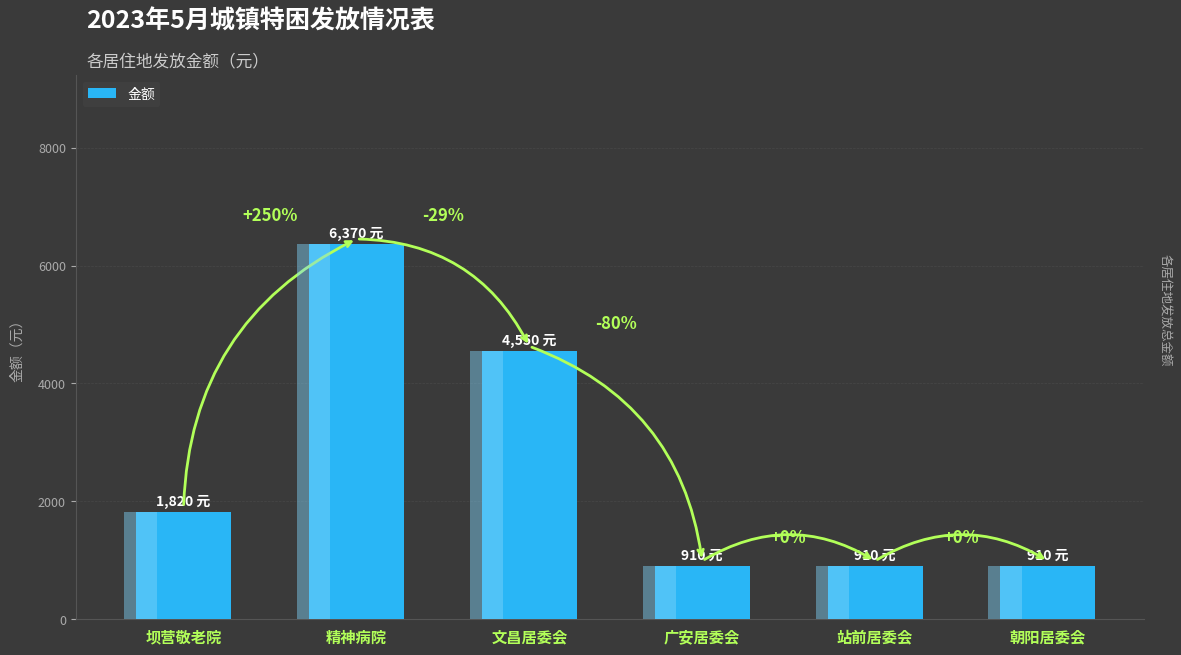

How many values are below 1820?

3